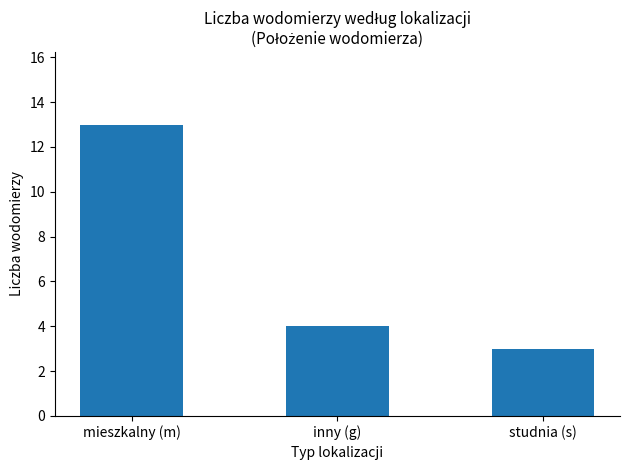

Reading left to right, list all the values displayed in this chart.

mieszkalny (m)=13	inny (g)=4	studnia (s)=3